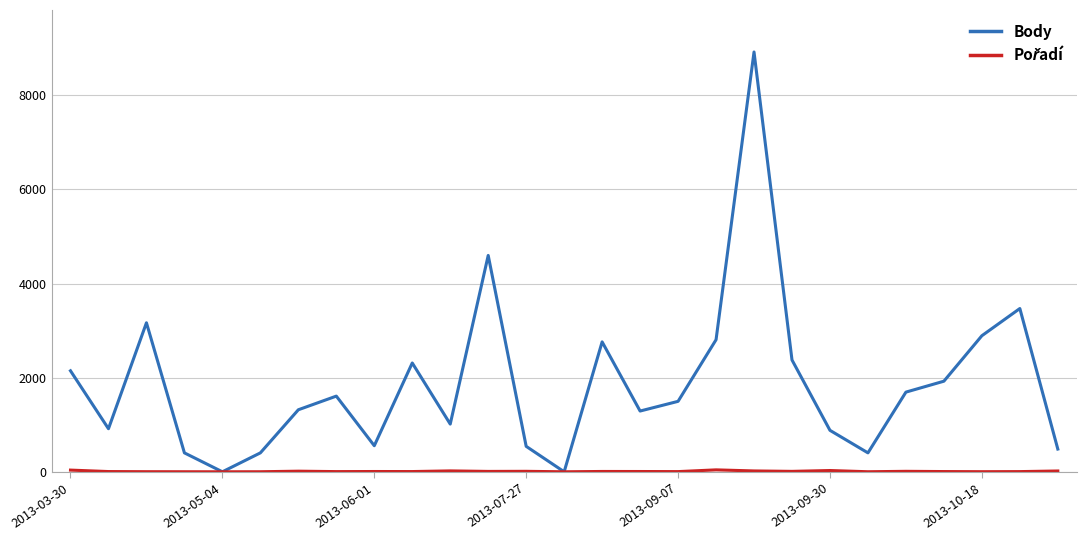

Which series has the largest total across all categories?

Body